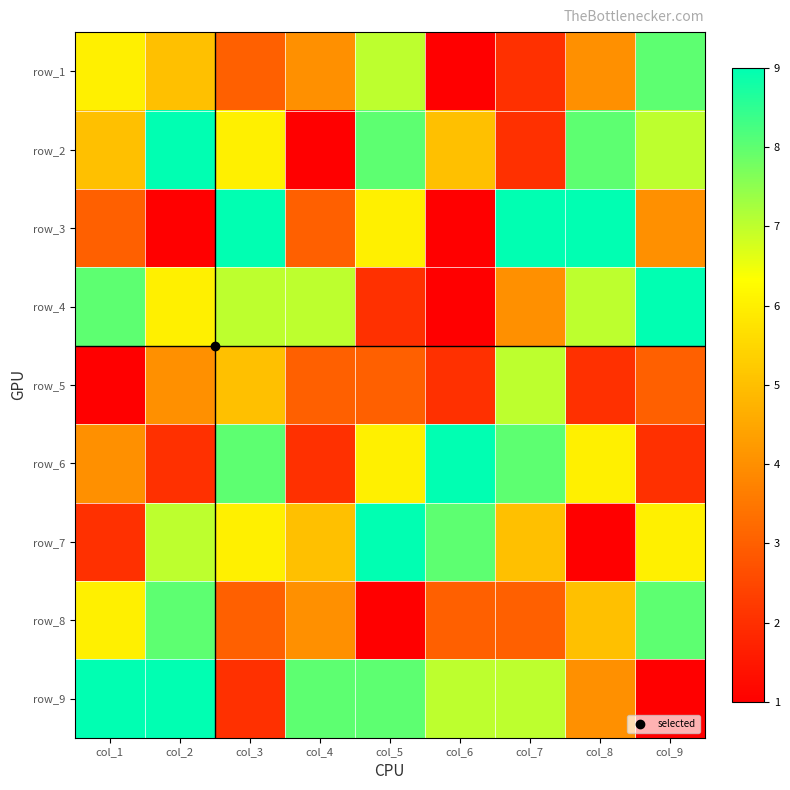

Is the value of row_3 at col_8 greater than the value of row_6 at col_3?

Yes